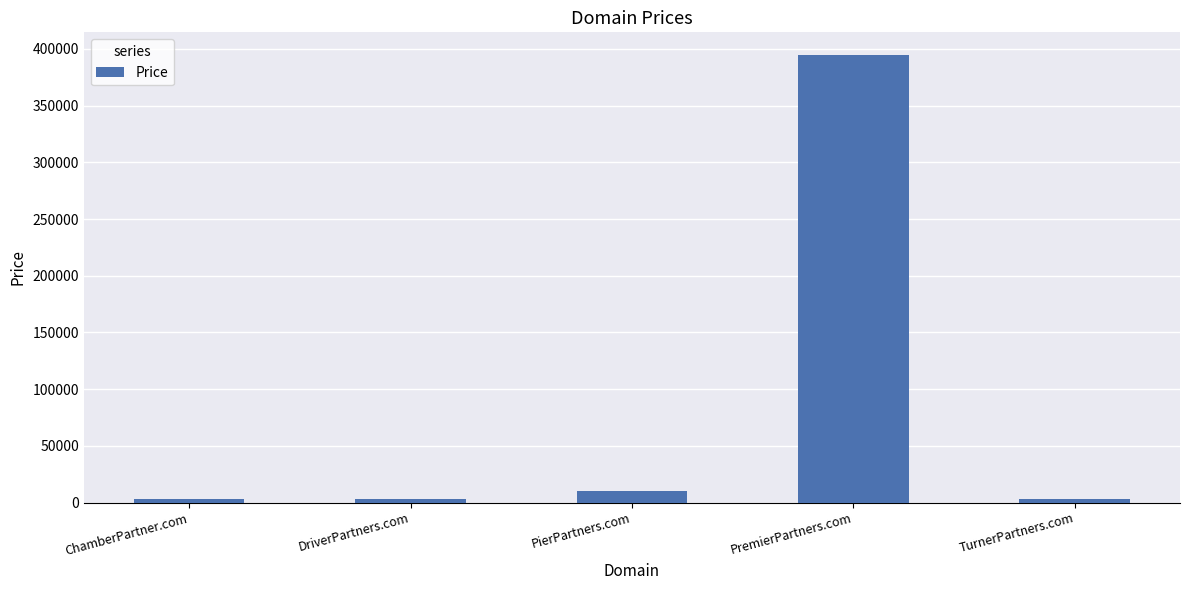

What is the change in value from PierPartners.com to PremierPartners.com?

+385000